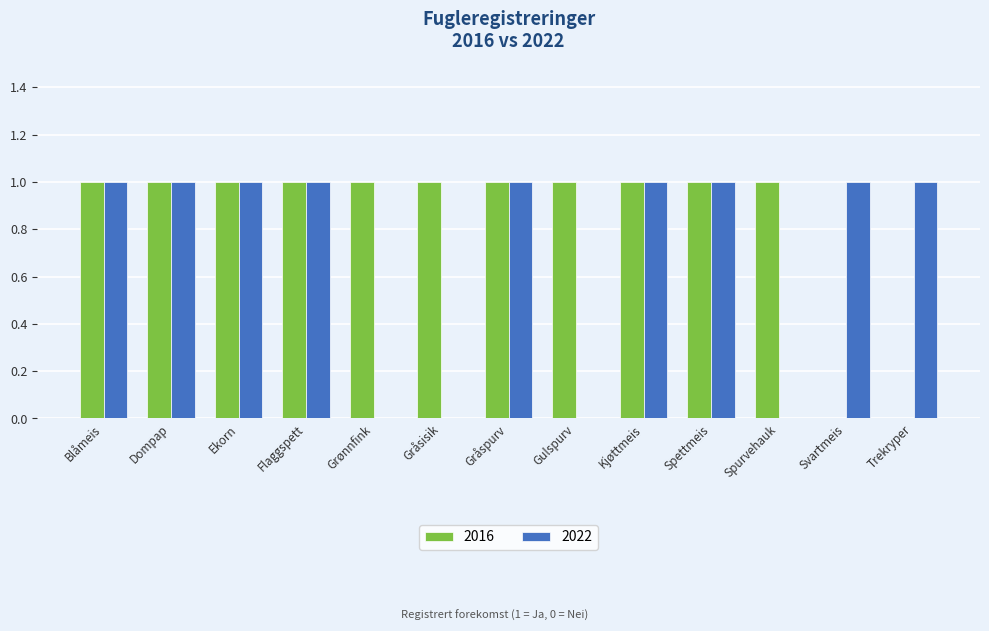

Which series has the largest total across all categories?

2016